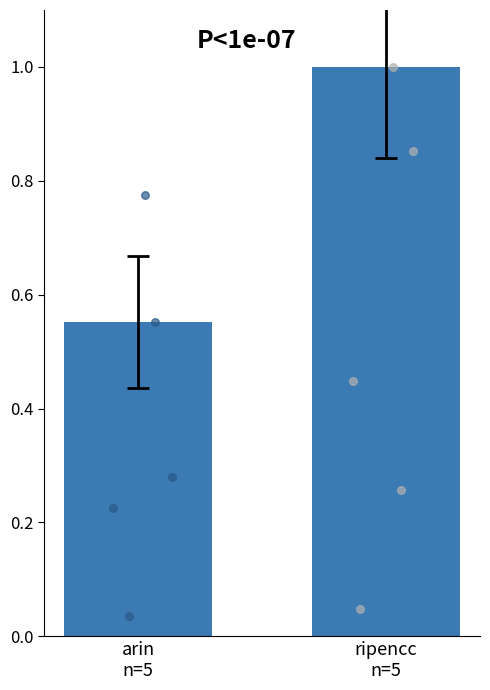

What is the change in value from arin
n=5 to ripencc
n=5?

+0.4